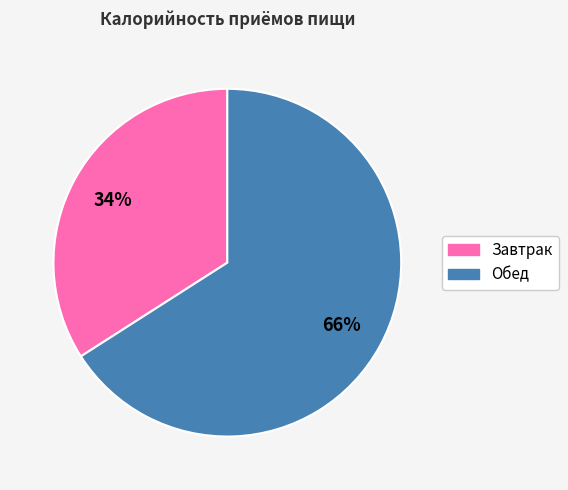

Is Завтрак the majority of the pie?

No